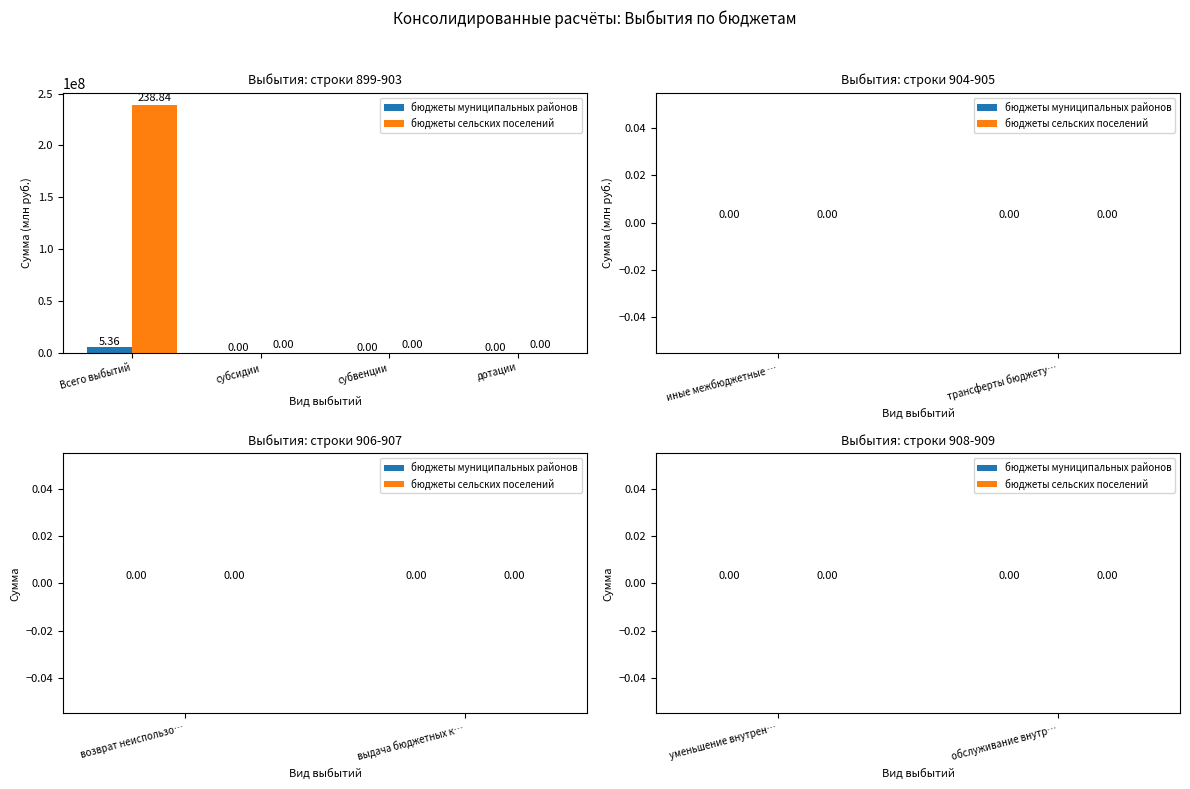

How many groups of bars are there?

4